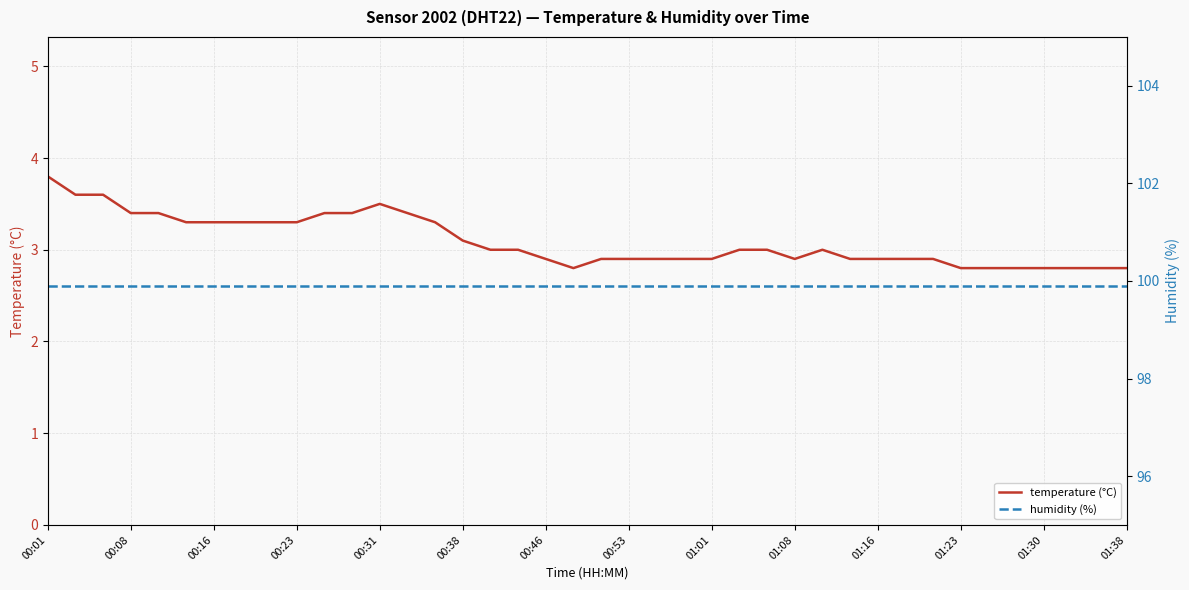

Reading left to right, what are all the values shown in this chart?

temperature (°C): 3.8	3.6	3.6	3.4	3.4	3.3	3.3	3.3	3.3	3.3	3.4	3.4	3.5	3.4	3.3	3.1	3.0	3.0	2.9	2.8	2.9	2.9	2.9	2.9	2.9	3.0	3.0	2.9	3.0	2.9	2.9	2.9	2.9	2.8	2.8	2.8	2.8	2.8	2.8	2.8
humidity (%): 99.9	99.9	99.9	99.9	99.9	99.9	99.9	99.9	99.9	99.9	99.9	99.9	99.9	99.9	99.9	99.9	99.9	99.9	99.9	99.9	99.9	99.9	99.9	99.9	99.9	99.9	99.9	99.9	99.9	99.9	99.9	99.9	99.9	99.9	99.9	99.9	99.9	99.9	99.9	99.9